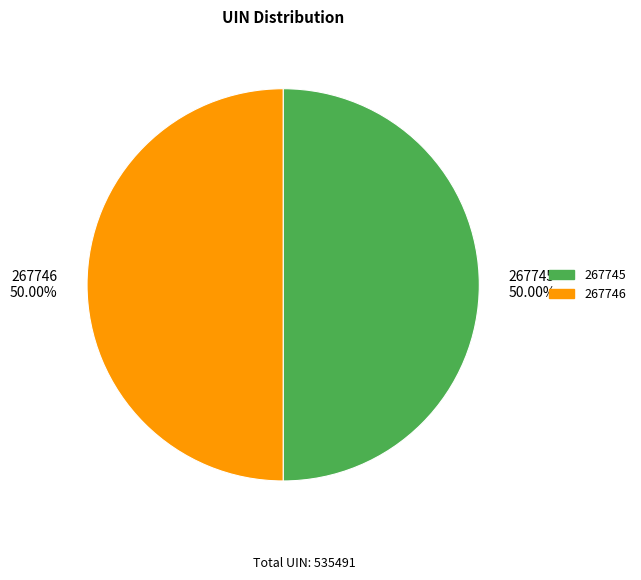

To the nearest percent, what percentage of the pie is 267746?

50%